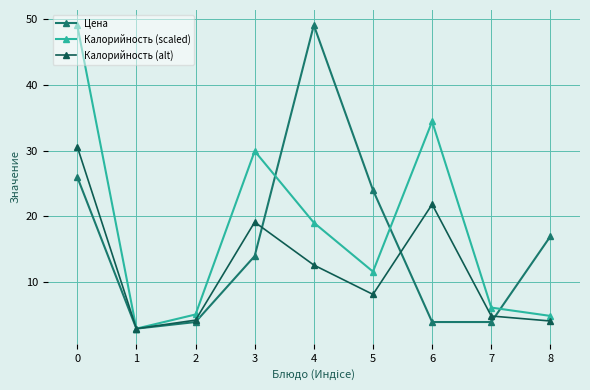

Which series changed the most between 3 and 6?

Цена